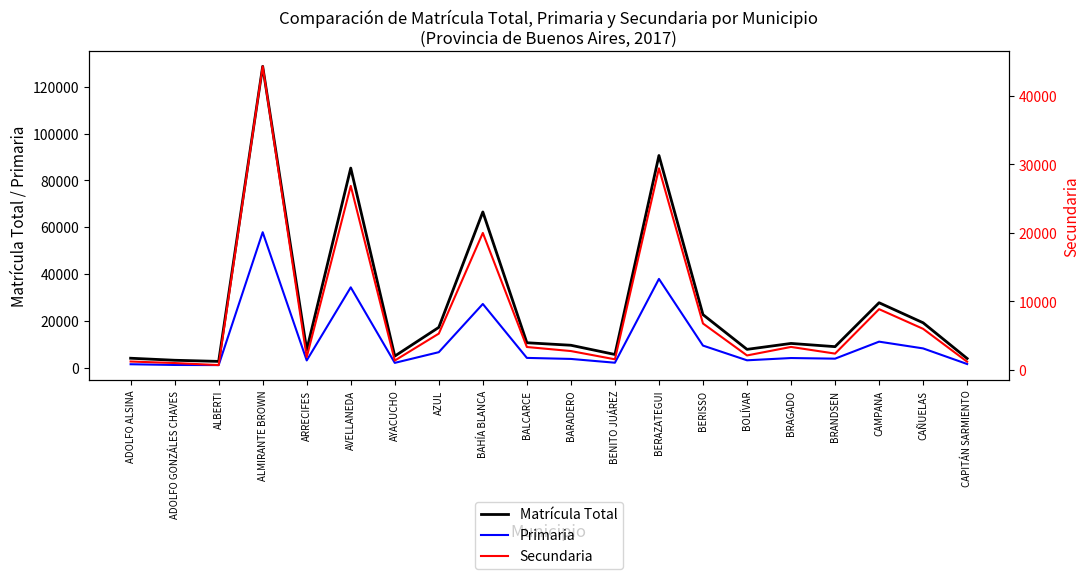

Rank the categories by Secundaria value from lowest to highest.

ALBERTI, ADOLFO GONZÁLES CHAVES, CAPITÁN SARMIENTO, ADOLFO ALSINA, AYACUCHO, BENITO JUÁREZ, ARRECIFES, BOLÍVAR, BRANDSEN, BARADERO, BALCARCE, BRAGADO, AZUL, CAÑUELAS, BERISSO, CAMPANA, BAHÍA BLANCA, AVELLANEDA, BERAZATEGUI, ALMIRANTE BROWN